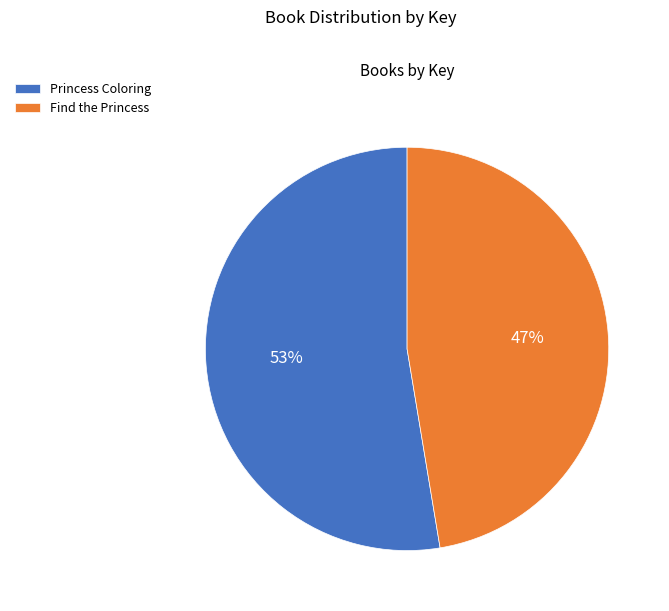

What is the largest slice in the pie chart?

Princess Coloring